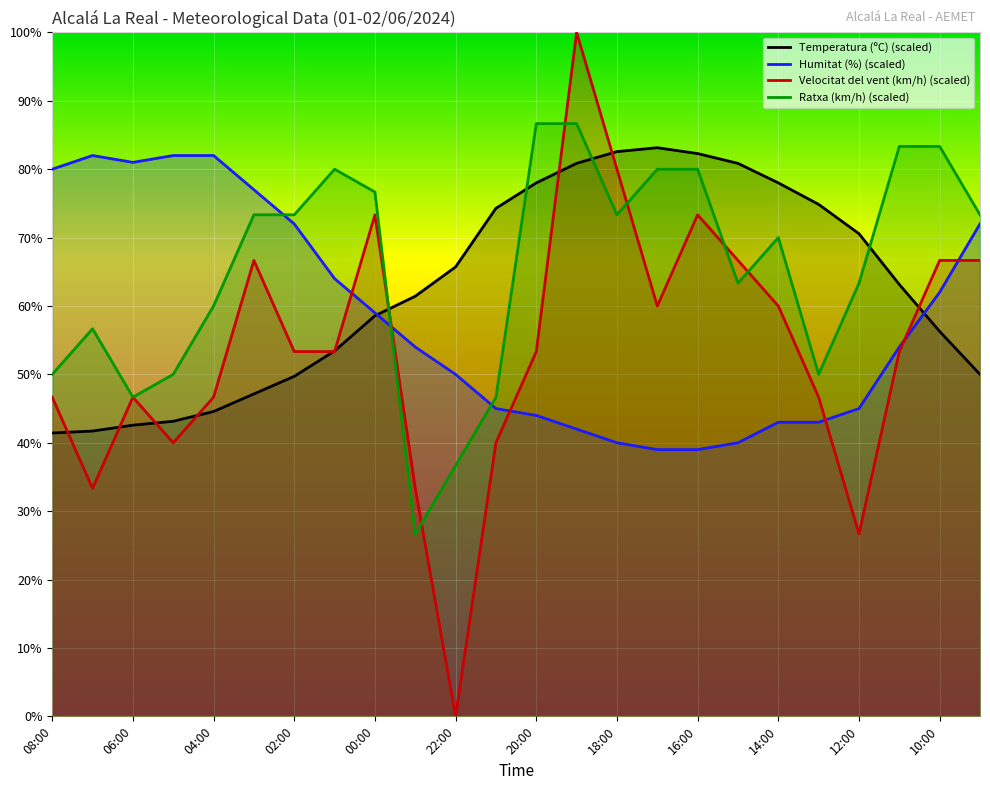

How many times do Humitat (%) and Ratxa (km/h) cross each other?

3